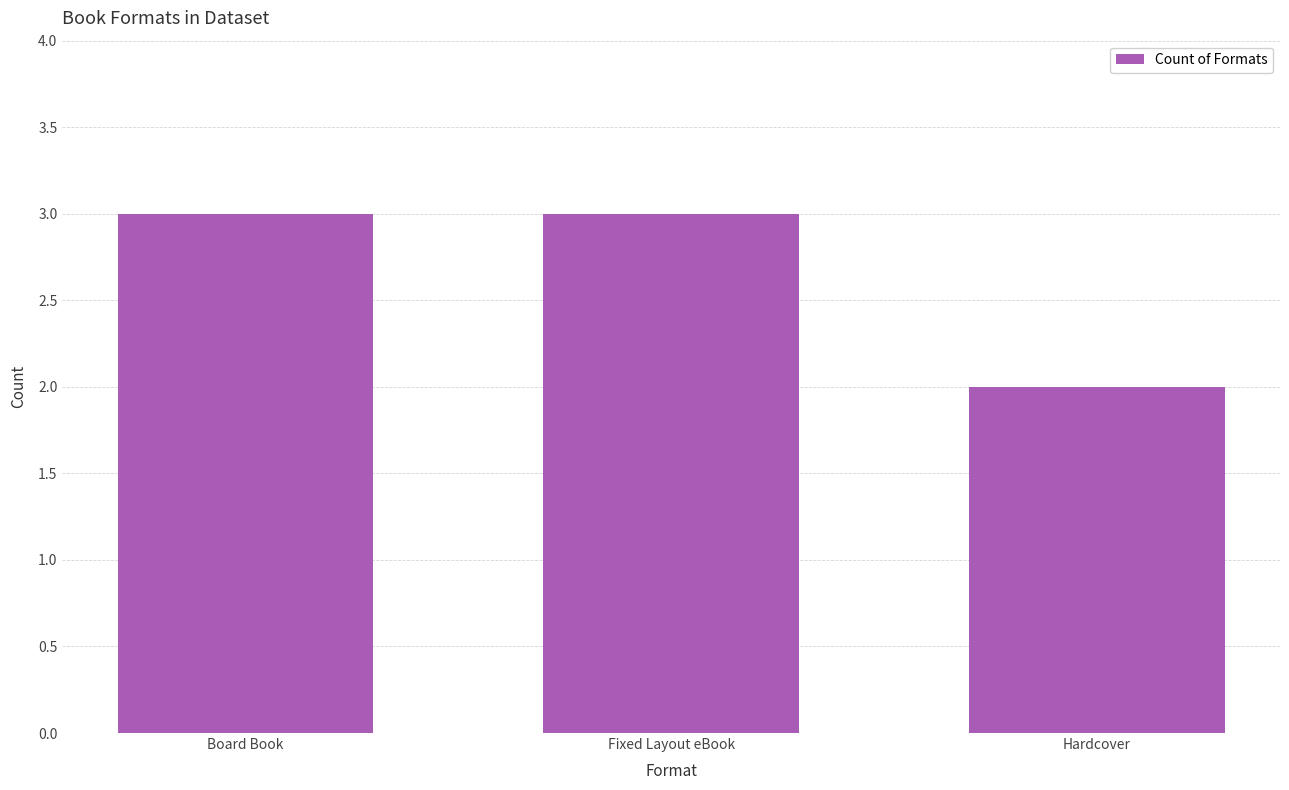

Which category has the lowest value across all series?

Hardcover